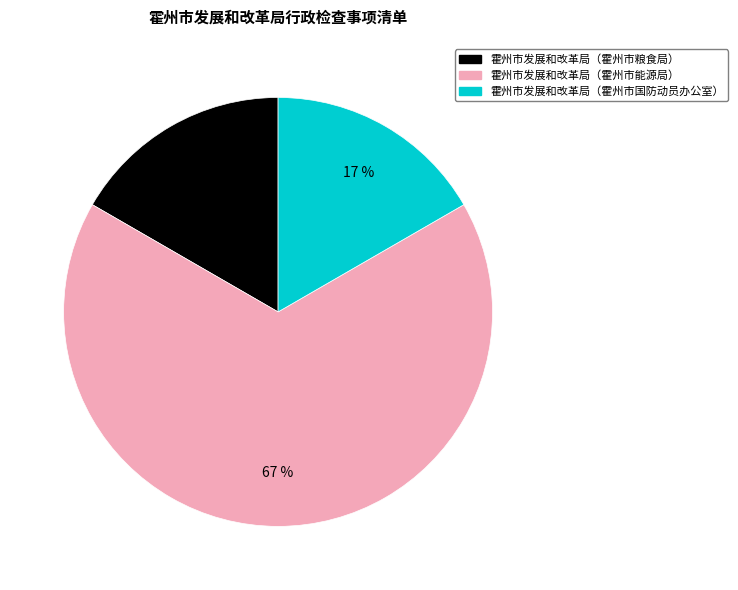

Is there any slice that represents more than half of the pie?

Yes